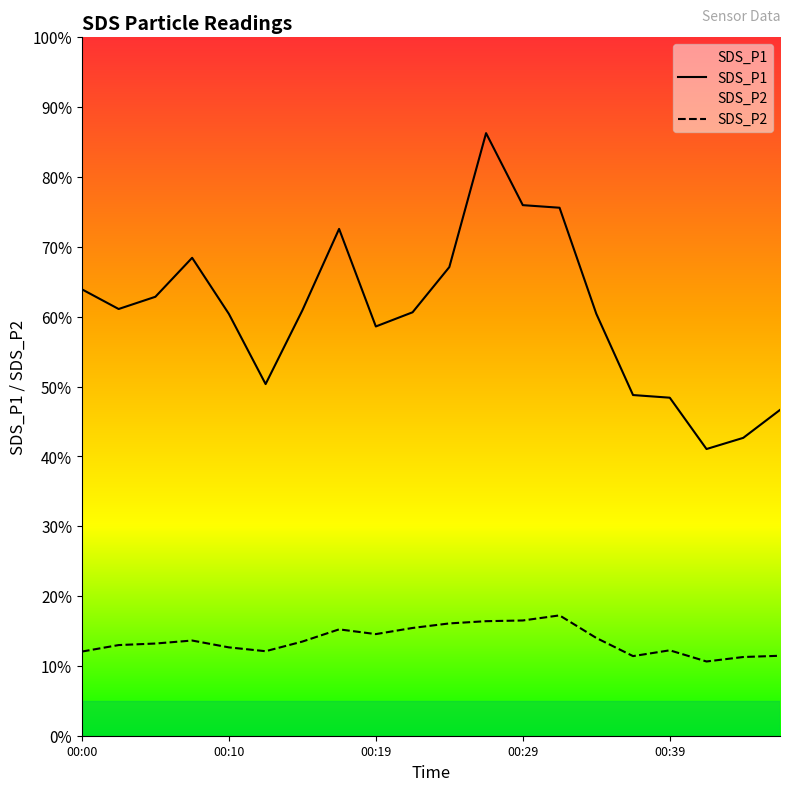

How many data points in SDS_P2 are above 13?

11